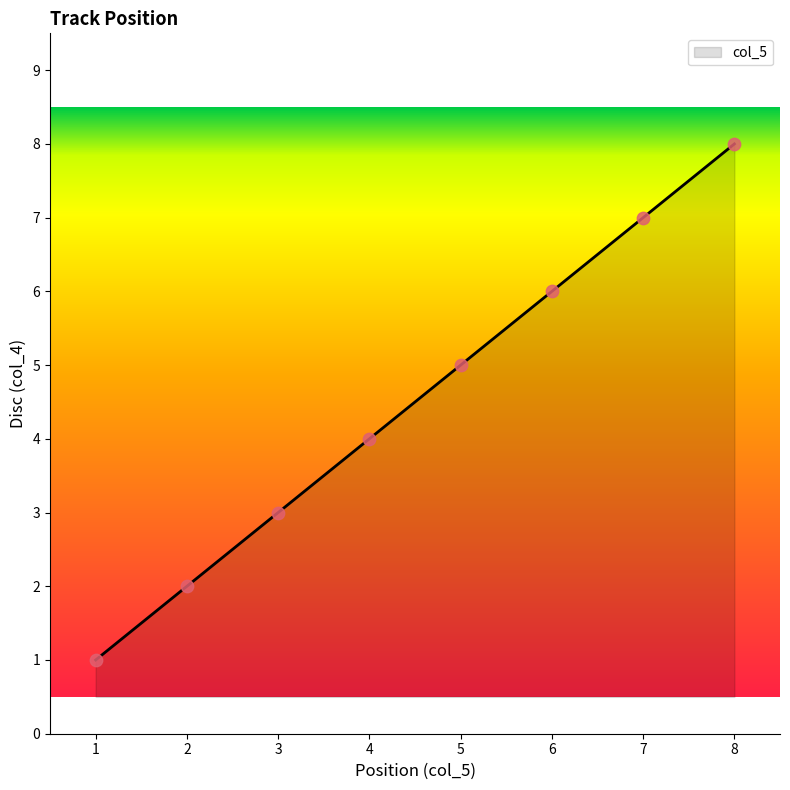

What is the change in value from 1 to 2?

+1